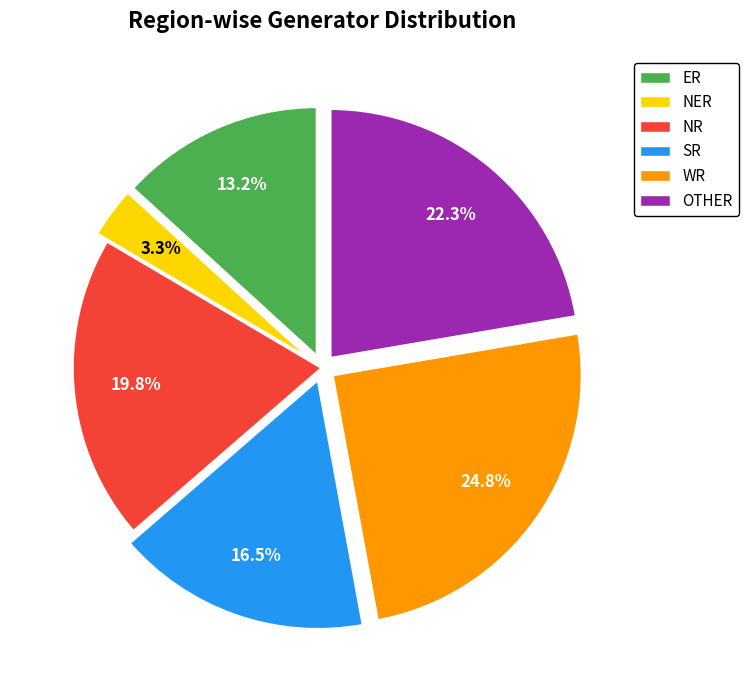

Does NR represent more than half of the total?

No